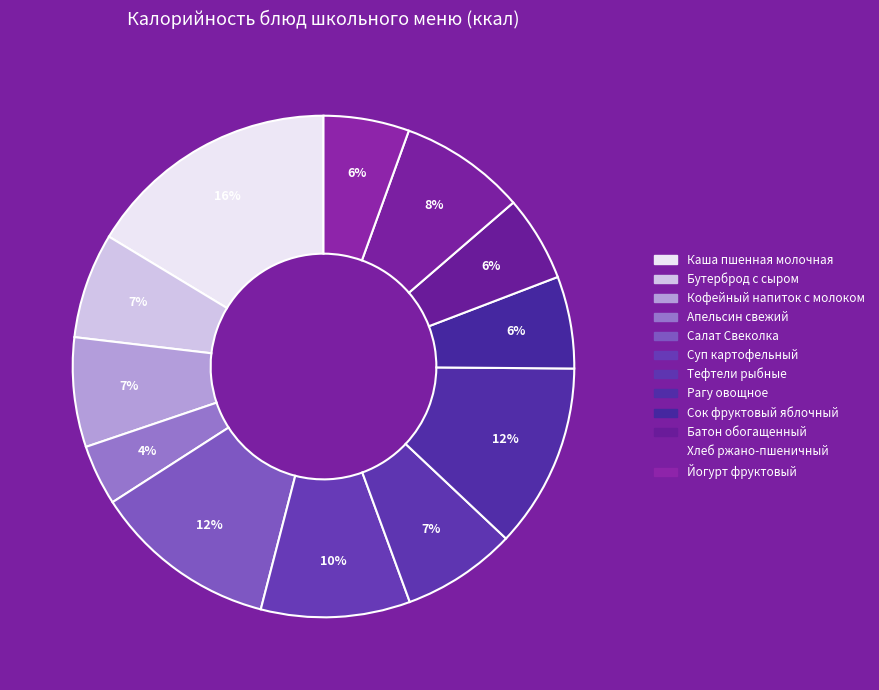

What is the change in value from Бутерброд с сыром to Суп картофельный?

+43.7